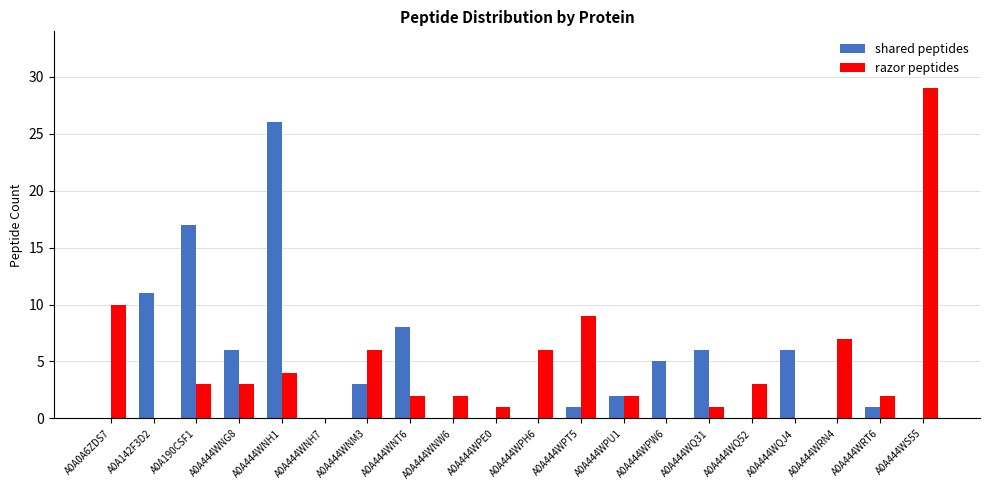

Which series changed the most between A0A444WNG8 and A0A444WQ52?

shared peptides